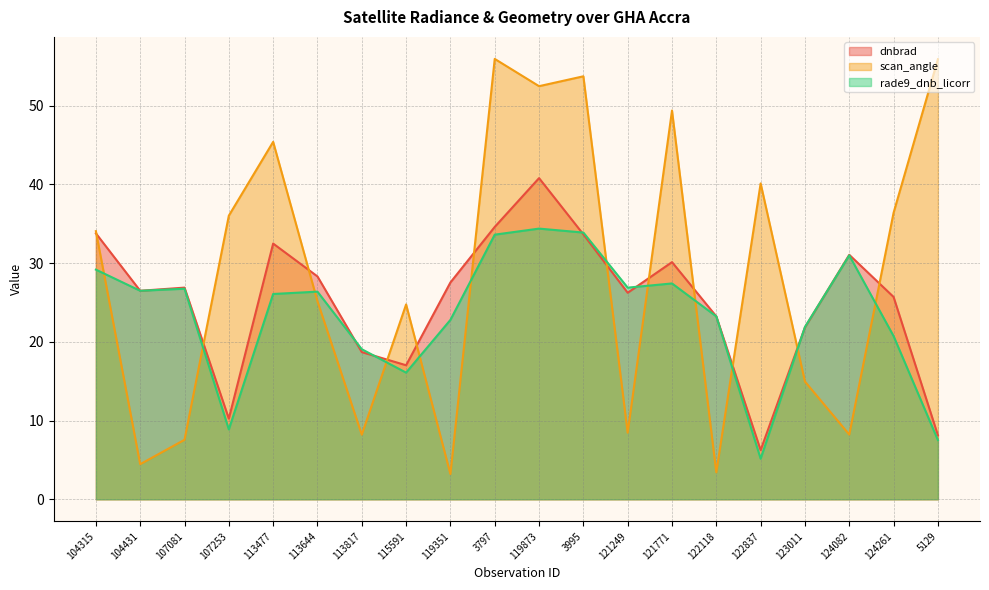

What is the maximum value for scan_angle?

55.9